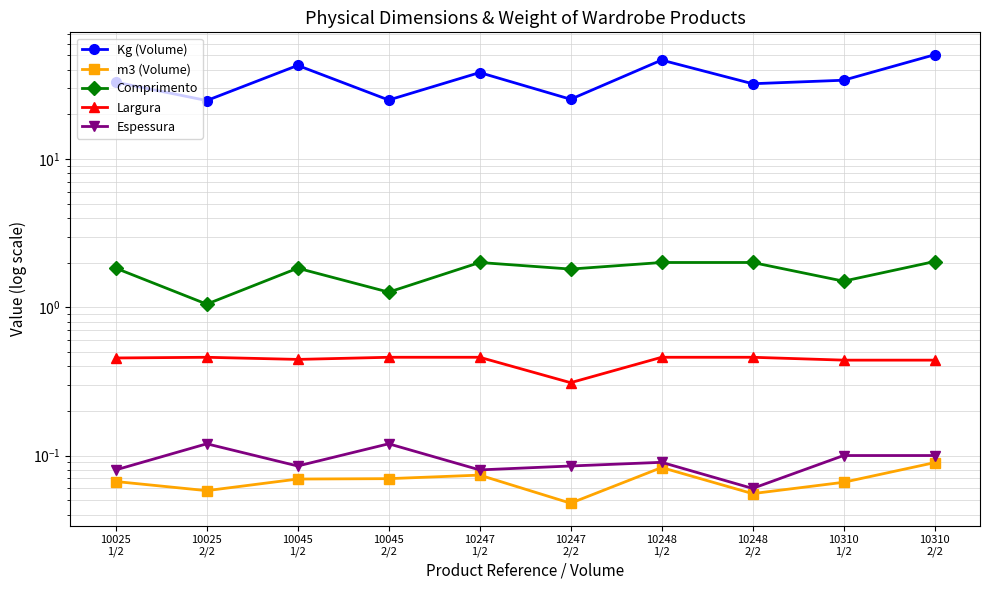

The value of m3 (Volume) at 10248
2/2 is 0.1. True or false?

True